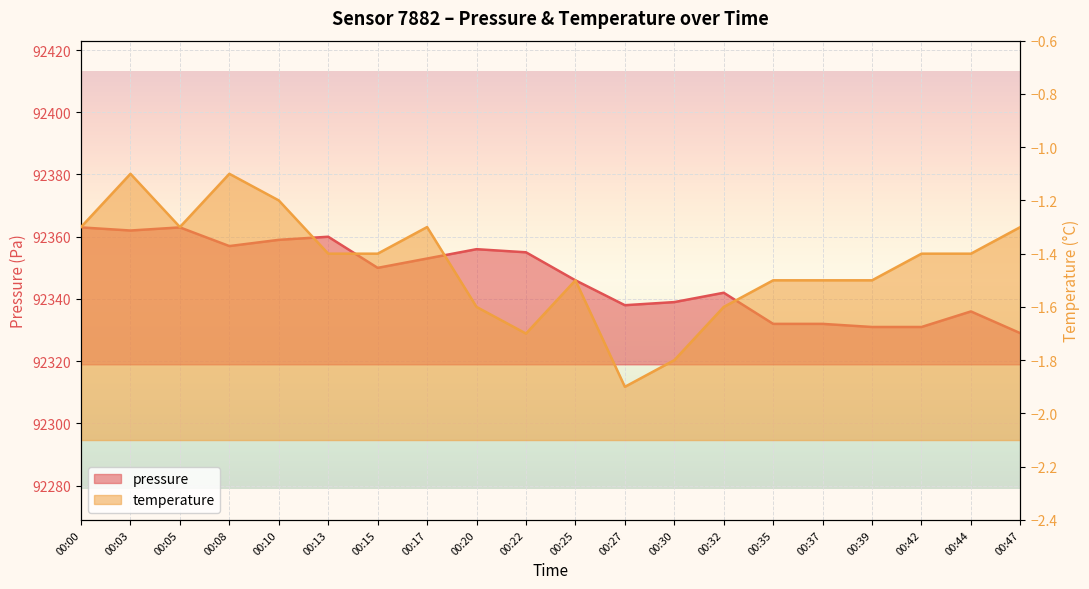

Does the chart display data point markers on the line(s)?

No